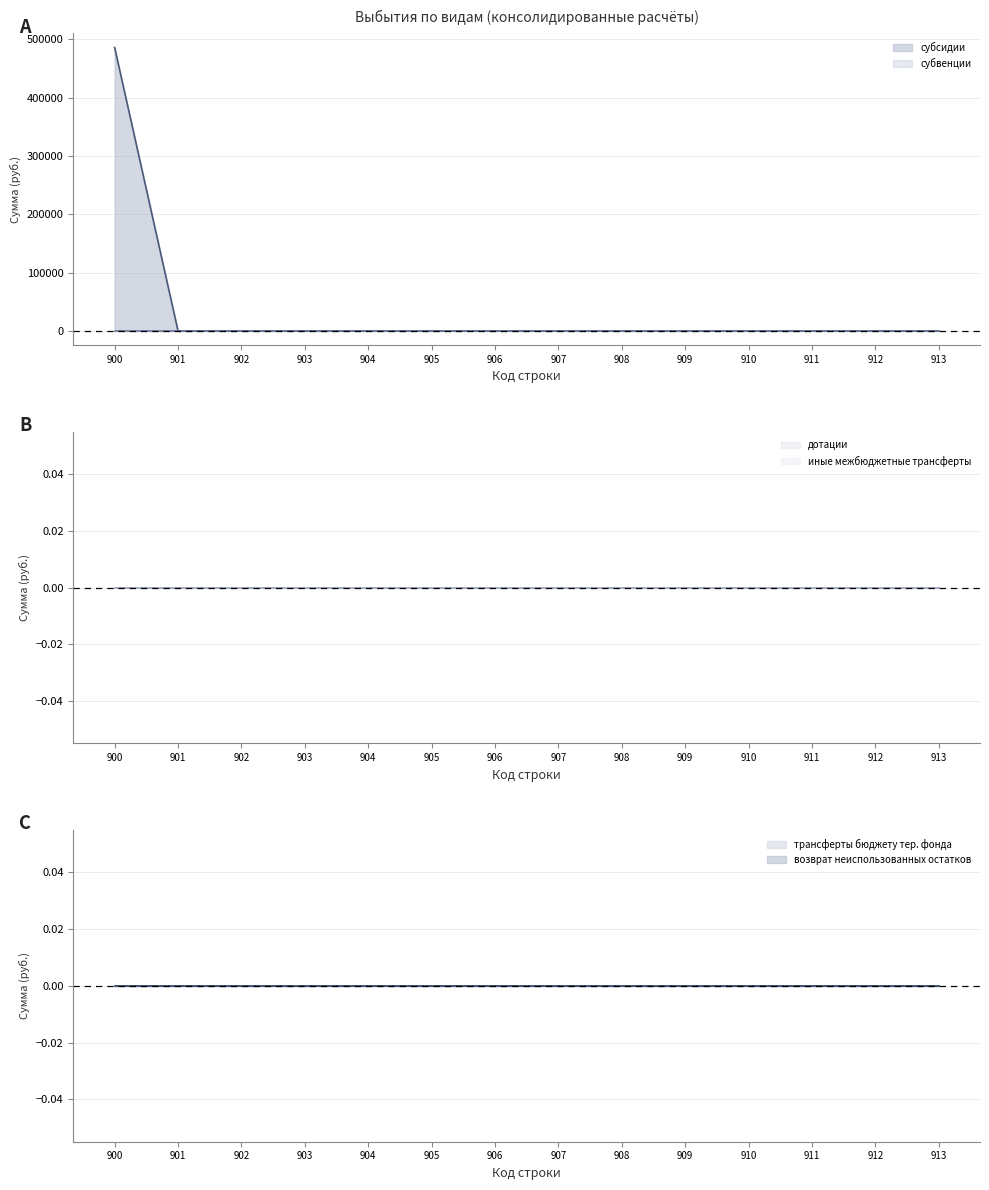

True or false: трансферты бюджету тер. фонда and иные межбюджетные трансферты intersect in this chart.

False